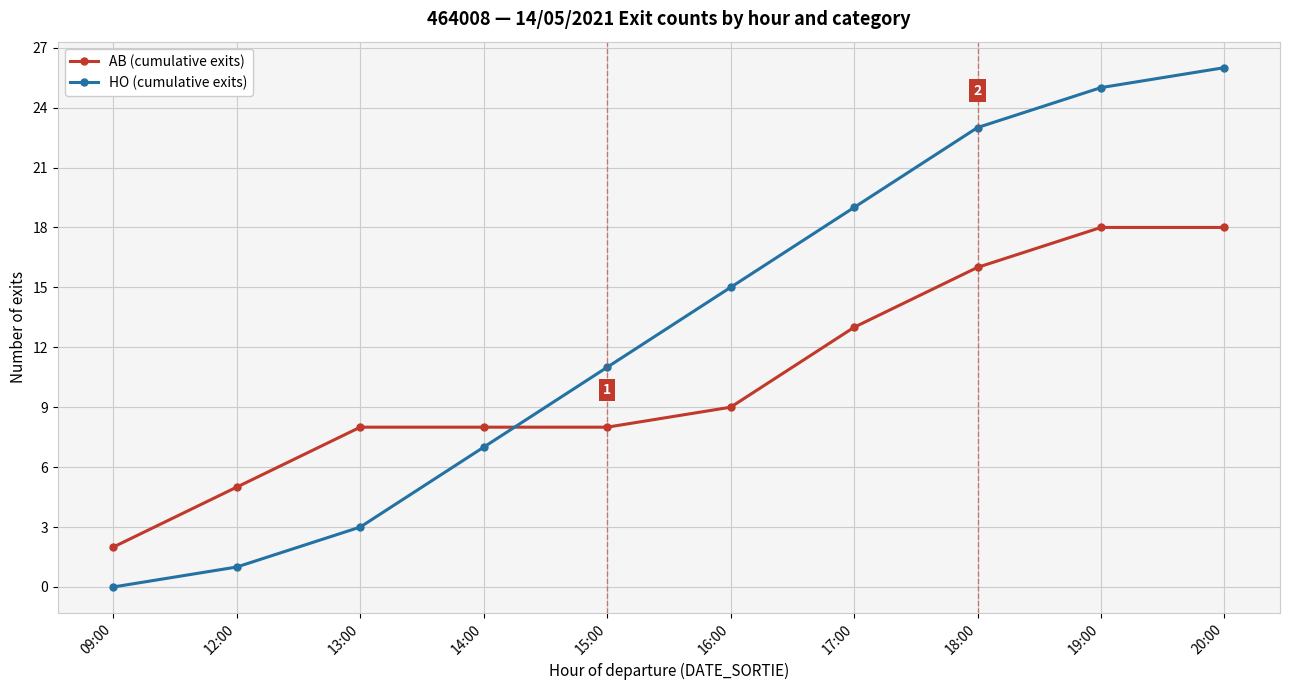

Which series changed the most between 09:00 and 20:00?

HO (cumulative exits)